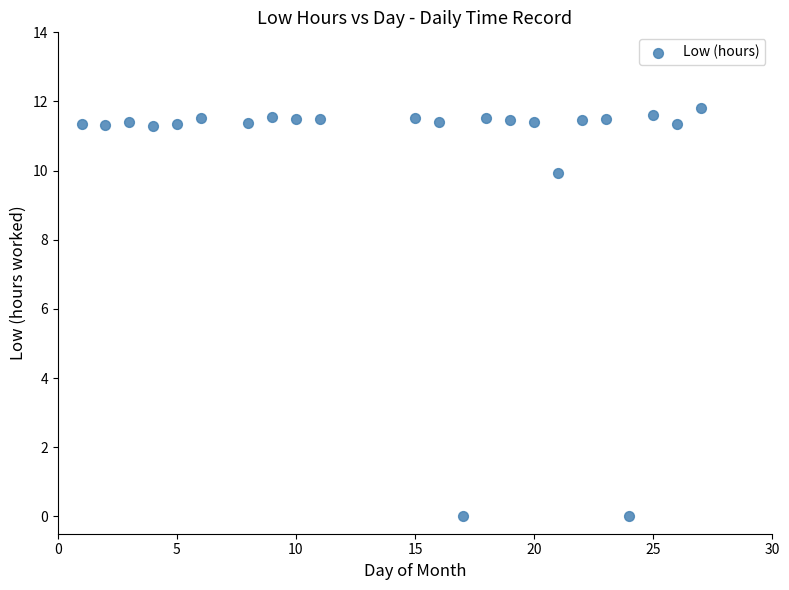

What is the range of Y values (max minus min)?

11.8